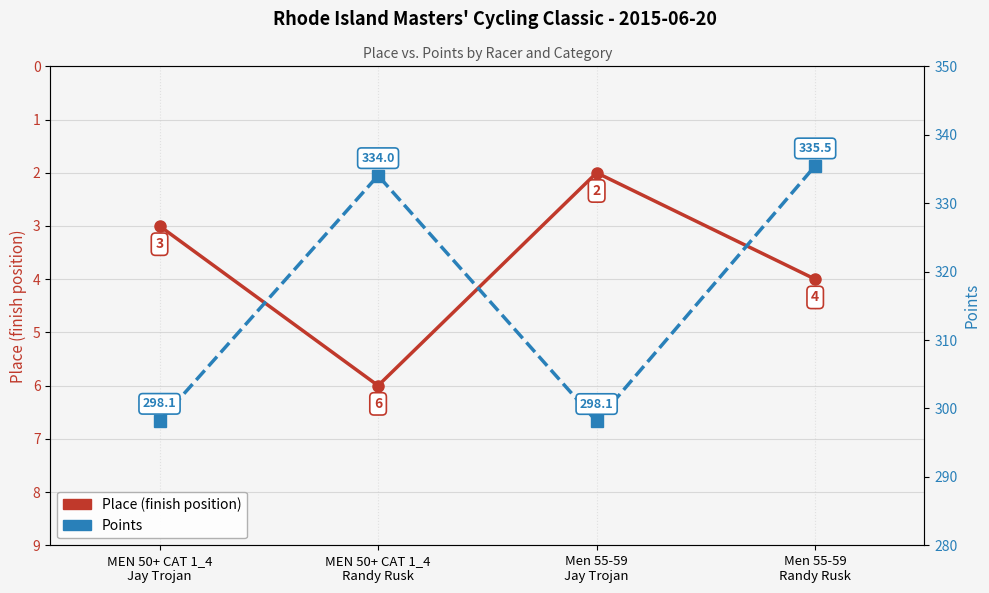

How many Place values are between 3 and 6?

3